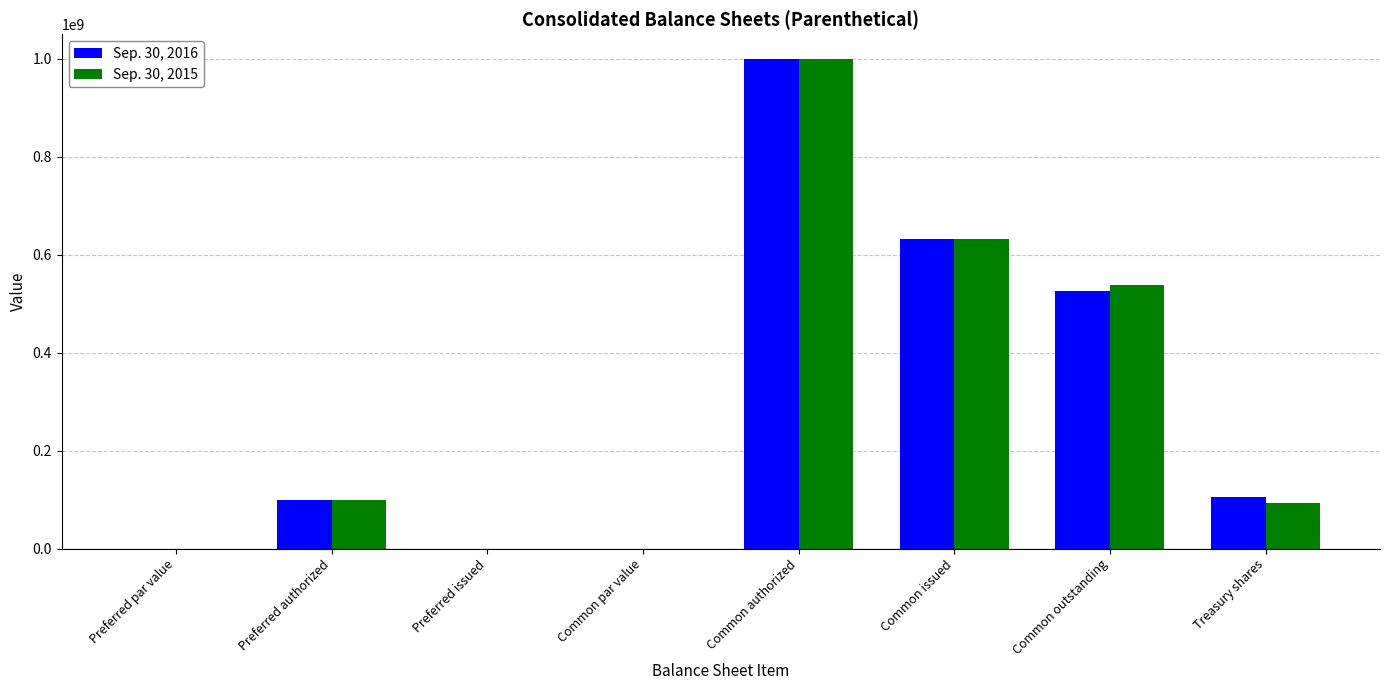

How many groups of bars are there?

8